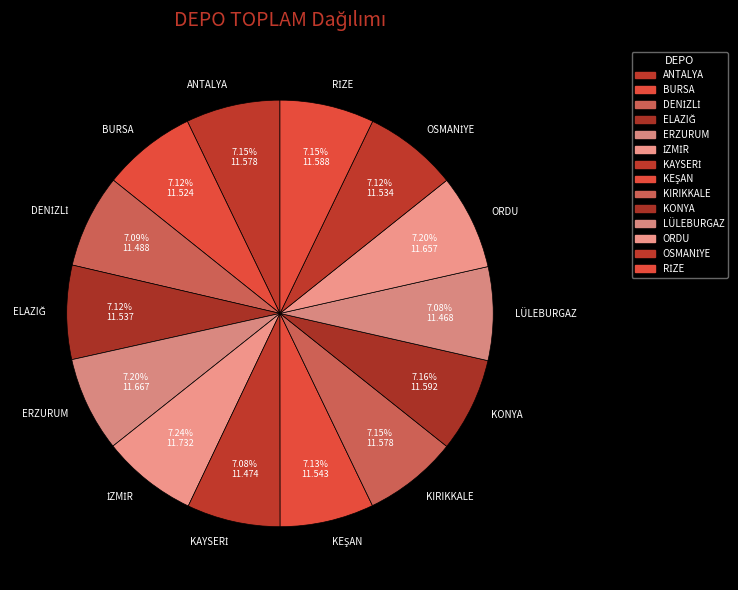

Is ERZURUM the majority of the pie?

No